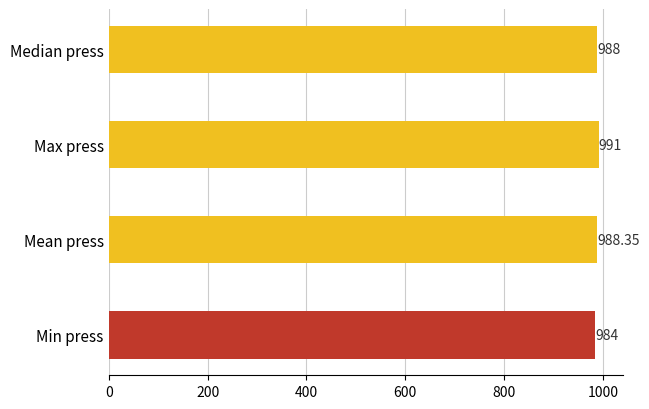

What is the sum of the values at Max press and Min press?

1975.0